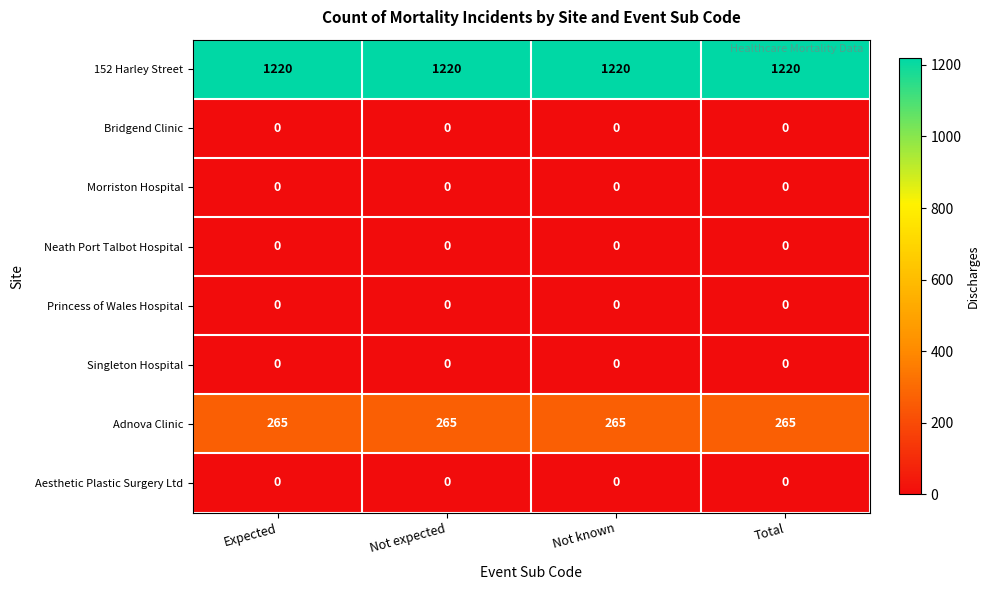

What is the sum of all Adnova Clinic values?

1060